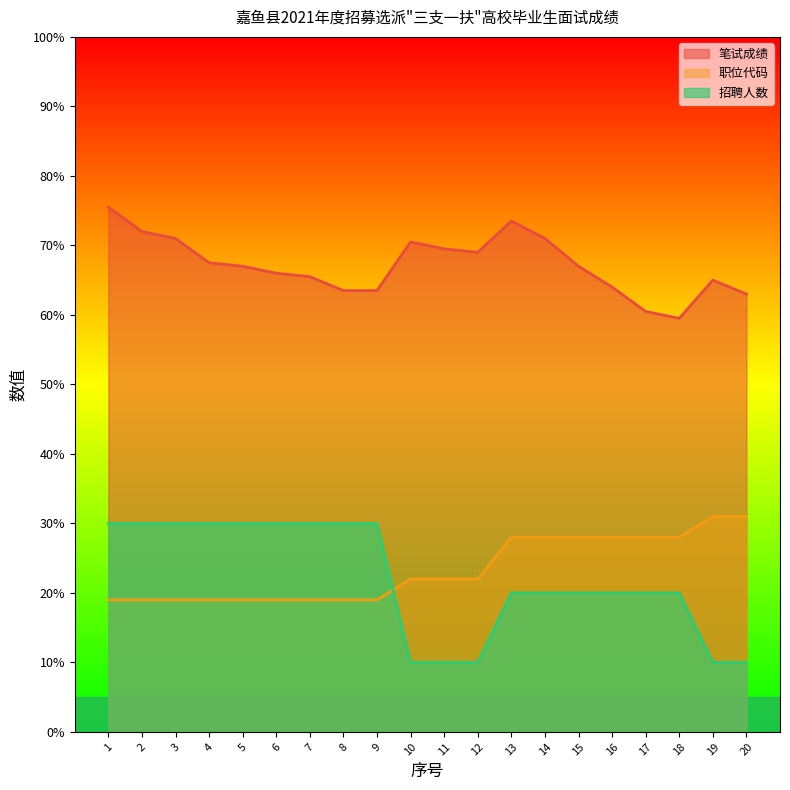

True or false: 招聘人数 and 笔试成绩 cross at least once.

False